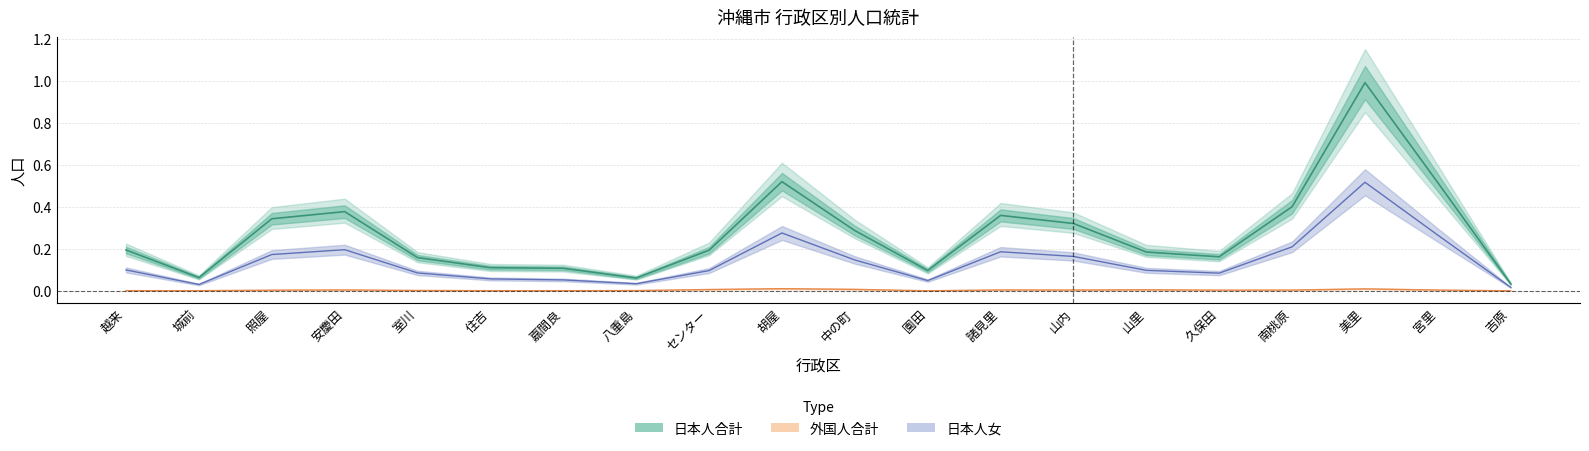

Is it true that 日本人女_line equals 0.1 at センター?

True